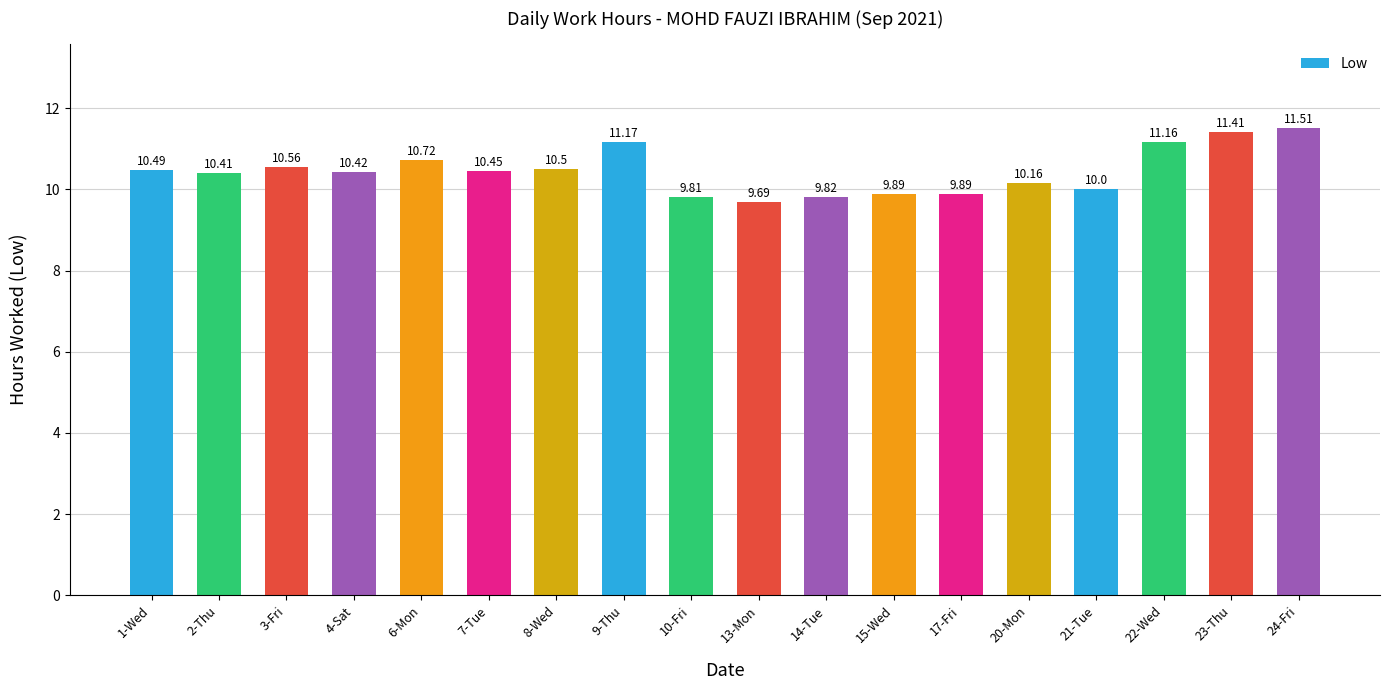

Are the bars horizontal?

No